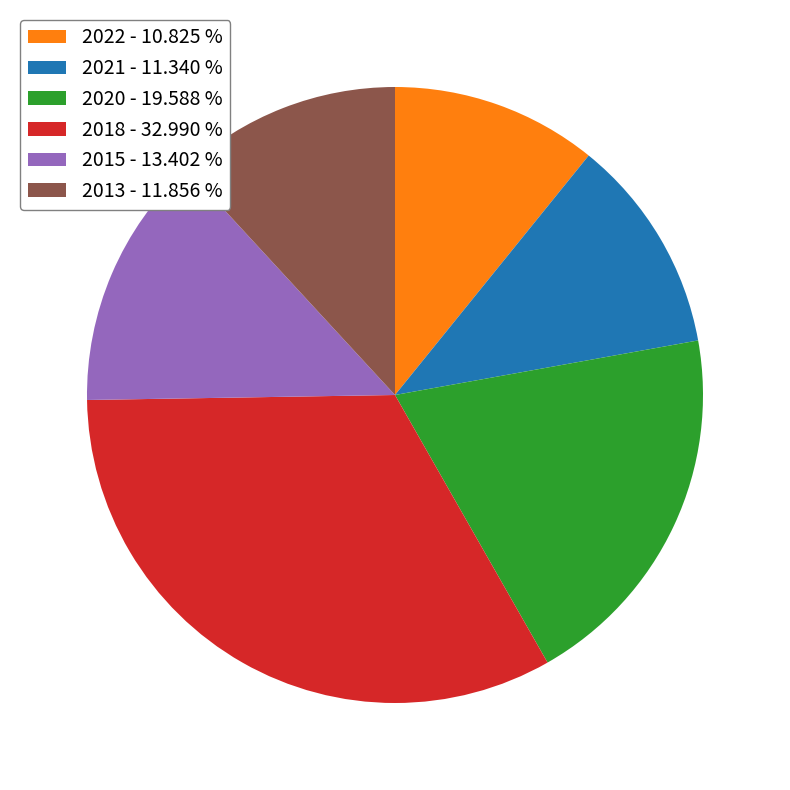

Combined, do 2021 - 11.340 % and 2013 - 11.856 % account for over 50%?

No